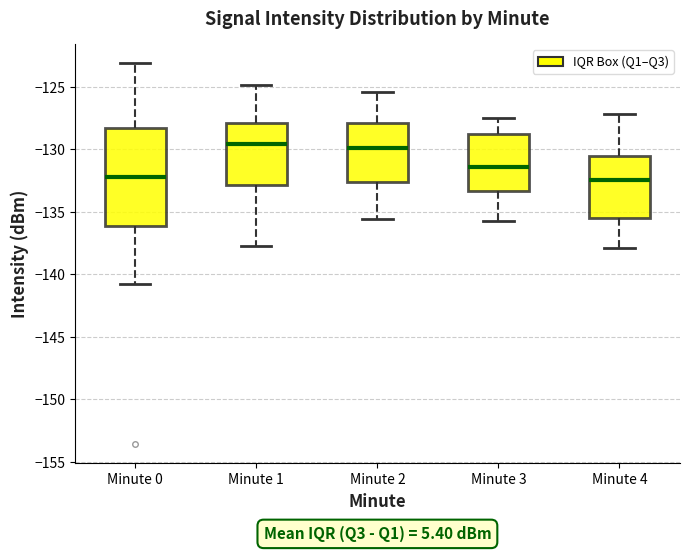

Reading left to right, read every box against the y-axis: the position of its median line, the range the box covers, and the ends of its whiskers. The values are not printed on the chart, so give them approximately, as read against the axis.

Minute 0: median -132.0, box -136.0 to -128.5, whiskers -141.0 to -123.0
Minute 1: median -129.5, box -133.0 to -128.0, whiskers -138.0 to -125.0
Minute 2: median -130.0, box -132.5 to -128.0, whiskers -135.5 to -125.5
Minute 3: median -131.5, box -133.5 to -128.5, whiskers -135.5 to -127.5
Minute 4: median -132.5, box -135.5 to -130.5, whiskers -138.0 to -127.0